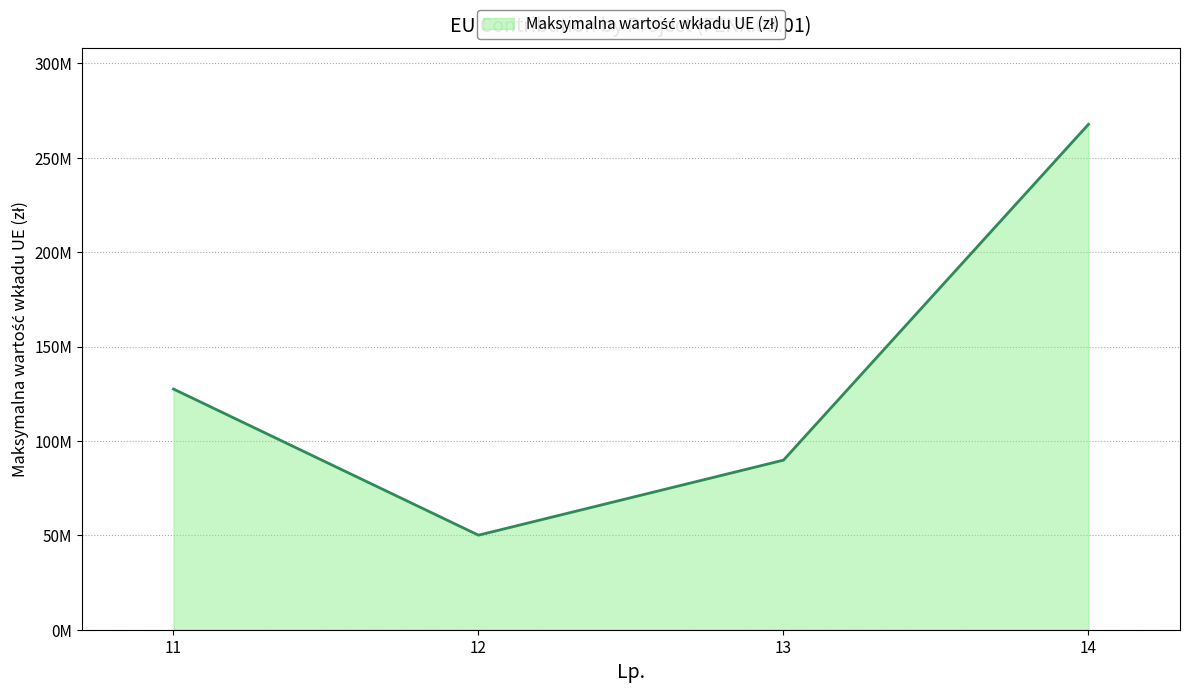

How many values are between 89837398 and 267750000?

3